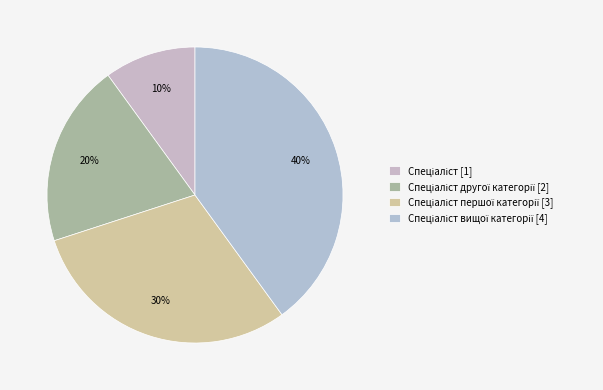

Count the number of slices in the pie.

4